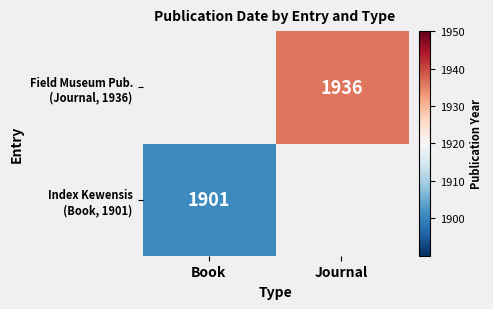

The value of Index Kewensis (Book, 1901) at Book is 1901.0. True or false?

True